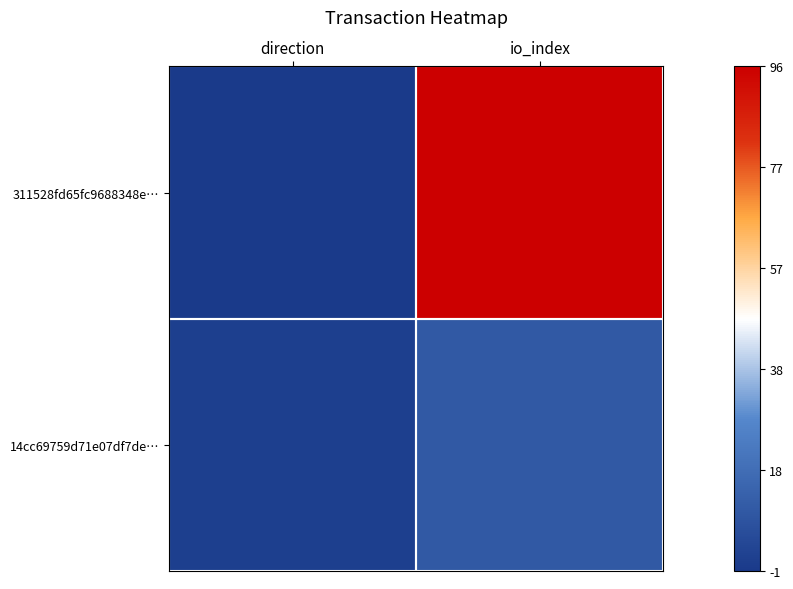

Reading left to right, list all the values displayed in this chart.

311528fd65fc9688348e…: direction=0.0	io_index=1.0
14cc69759d71e07df7de…: direction=0.0	io_index=0.1